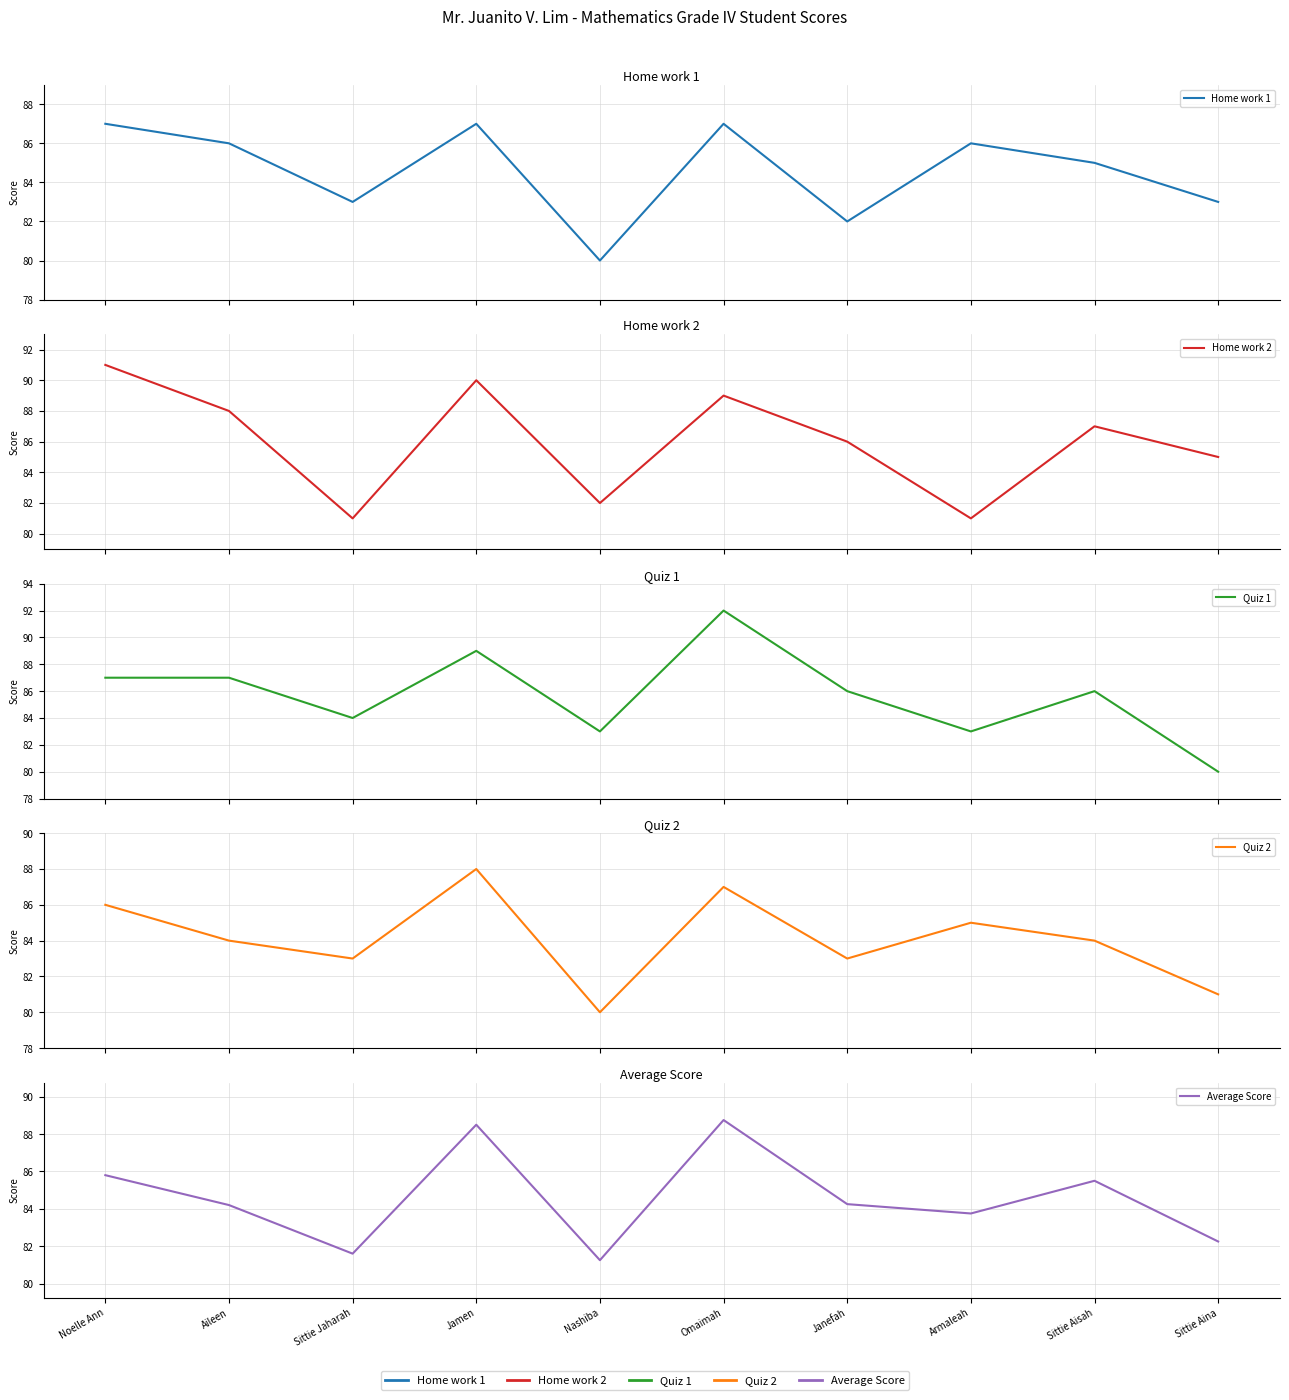

Which series has the largest total across all categories?

Home work 2